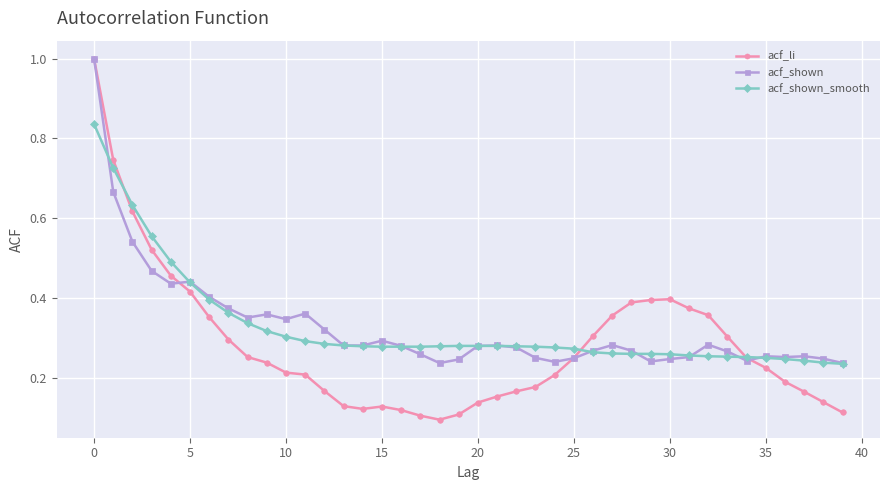

At how many categories does at least one series exceed 0?

40